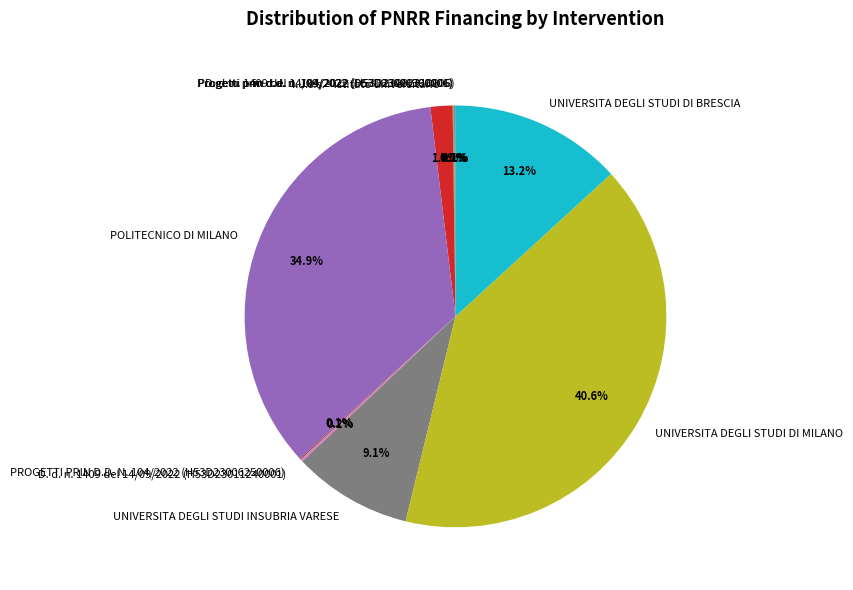

Is UNIVERSITA DEGLI STUDI DI MILANO the majority of the pie?

No